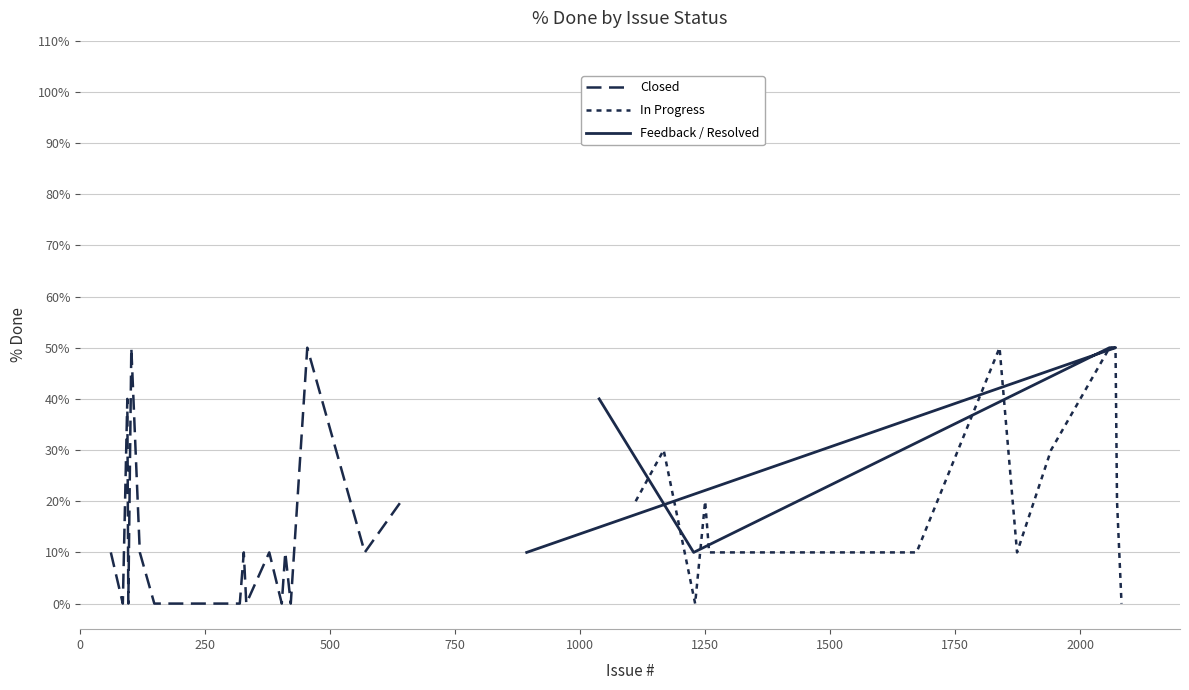

Does the chart display data point markers on the line(s)?

No